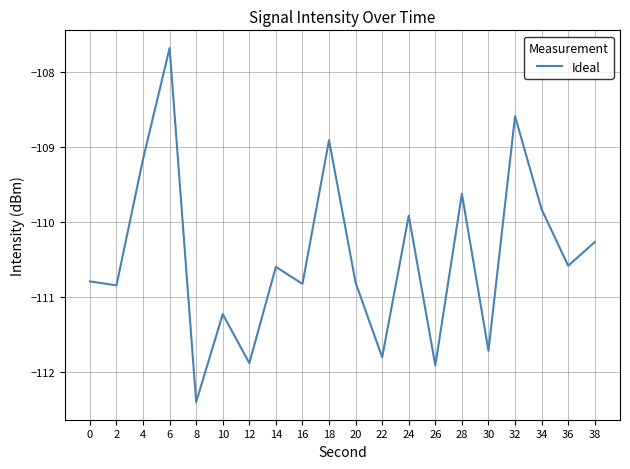

The value at 4 is -109.2. True or false?

True